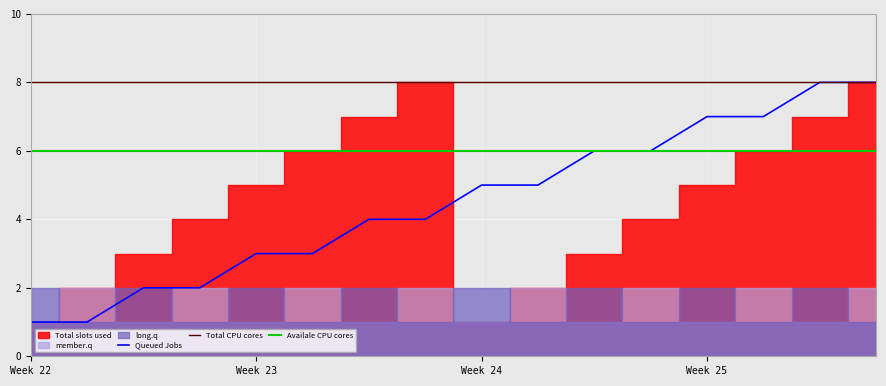

What is the average value of the Total CPU cores series?

8